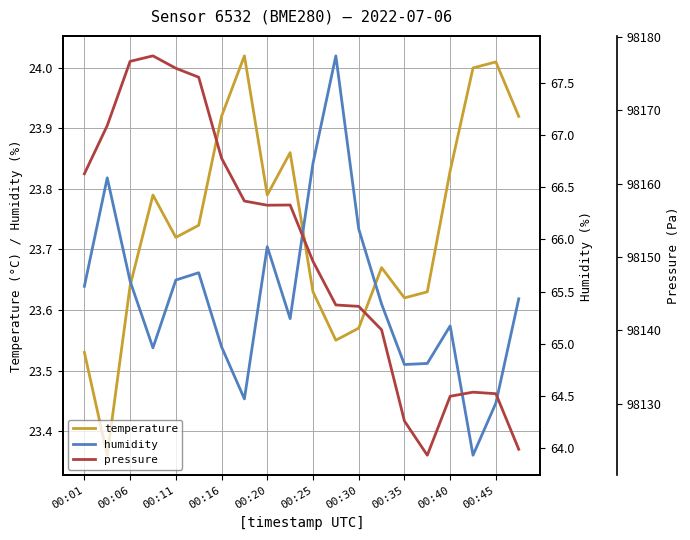

Is it true that temperature equals 6.2 at 00:30?

False